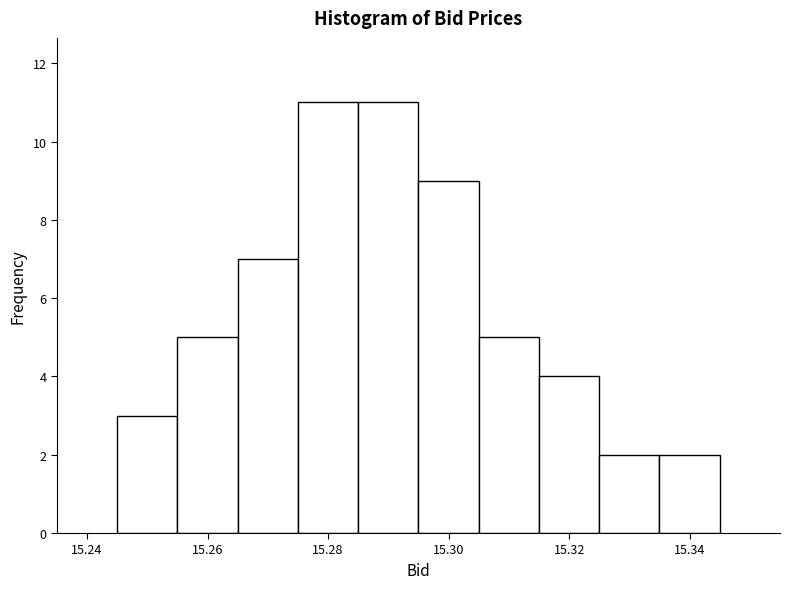

Reading left to right, list every bar in this chart as the range it spans on the x-axis followed by its height. Neither the bar edges nor the heights are printed on the chart, so give them approximately, as read against the axes.

15.245 to 15.255: 3
15.255 to 15.265: 5
15.265 to 15.275: 7
15.275 to 15.285: 11
15.285 to 15.295: 11
15.295 to 15.305: 9
15.305 to 15.315: 5
15.315 to 15.325: 4
15.325 to 15.335: 2
15.335 to 15.345: 2